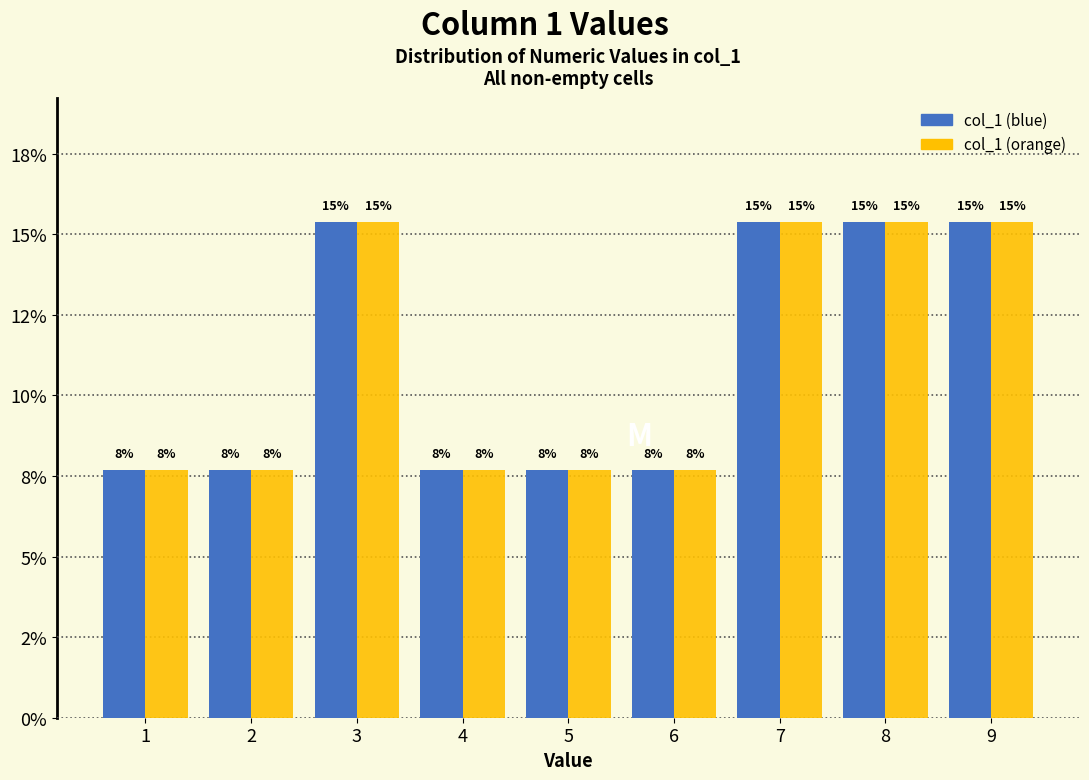

What are all the series names shown in the legend?

col_1 (blue), col_1 (orange)